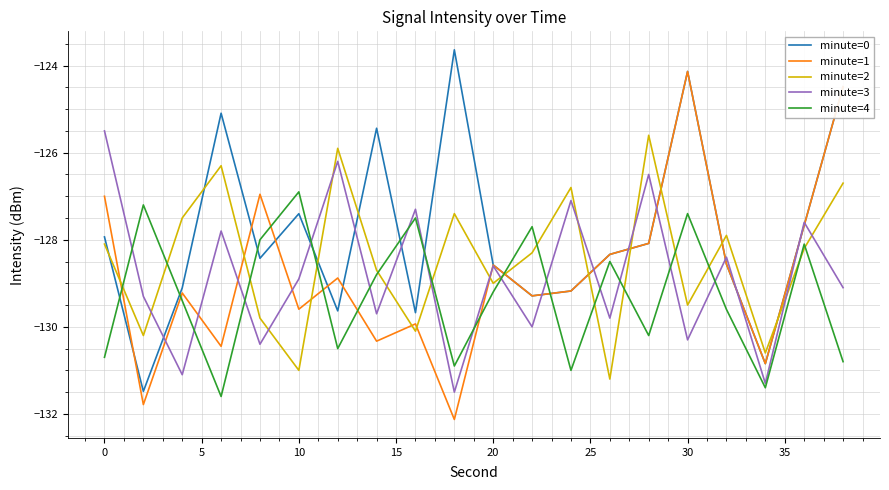

List the series in order of their peak value, lowest first.

minute=4, minute=2, minute=3, minute=1, minute=0